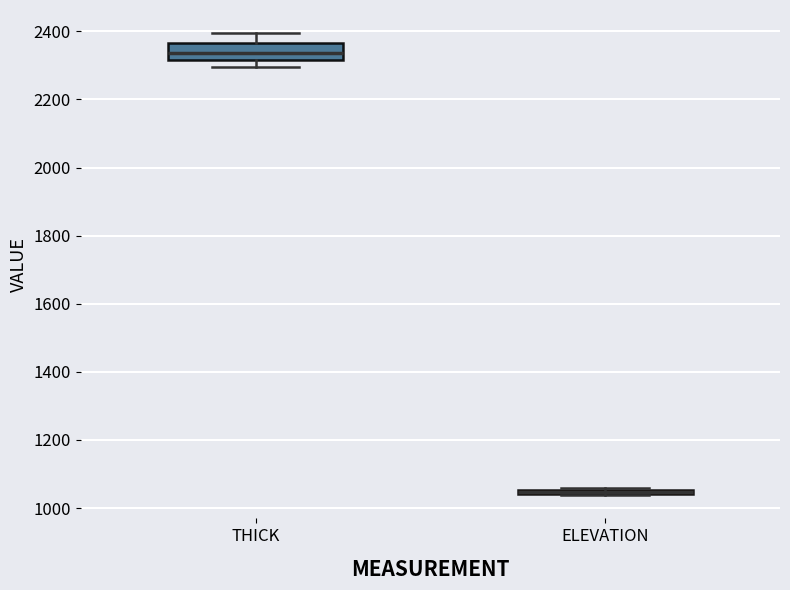

Where is the upper edge of the box for ELEVATION on the y-axis? The values are not printed on the chart, so give them approximately, as read against the axis.

1060